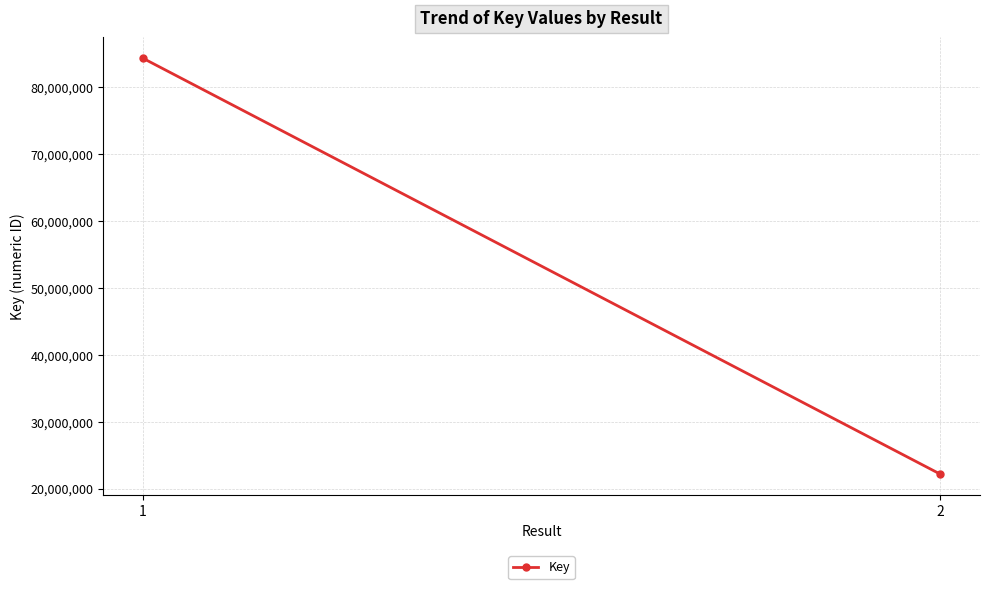

Read the value at 2.

22165411